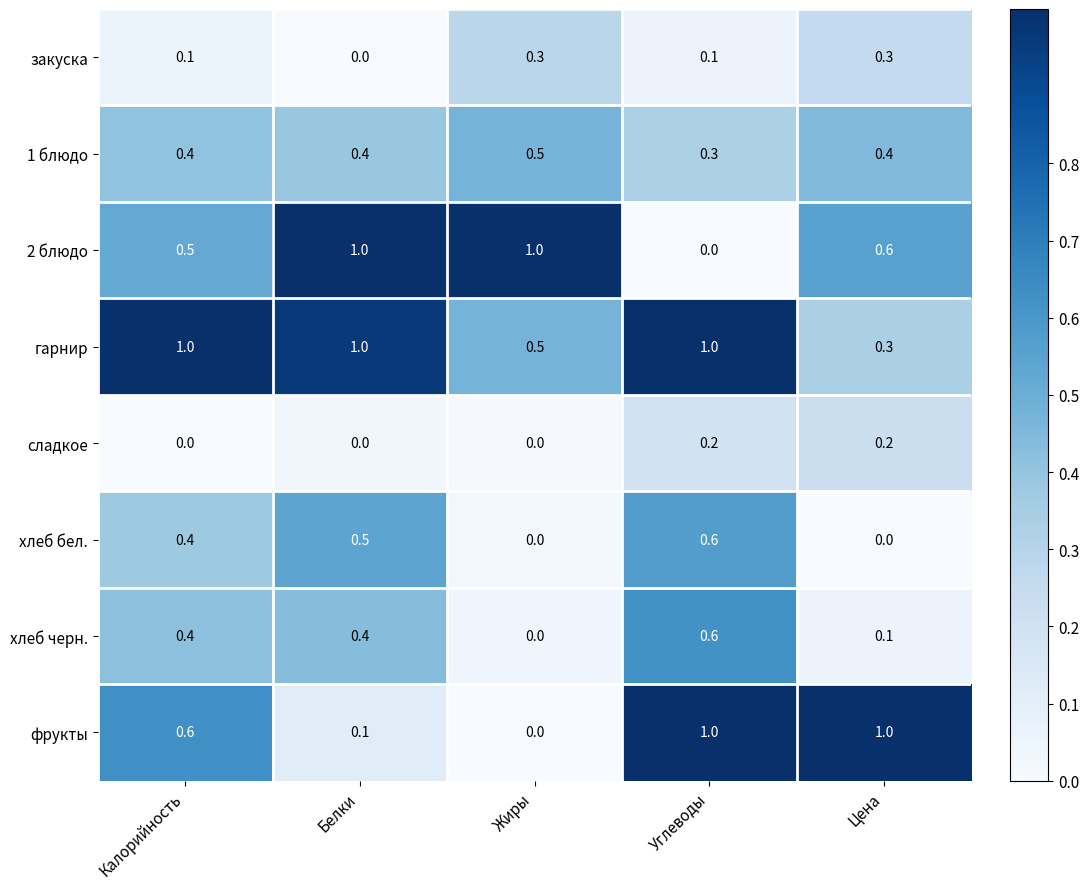

What is the difference between the second highest and minimum values in the хлеб бел. series?

0.5